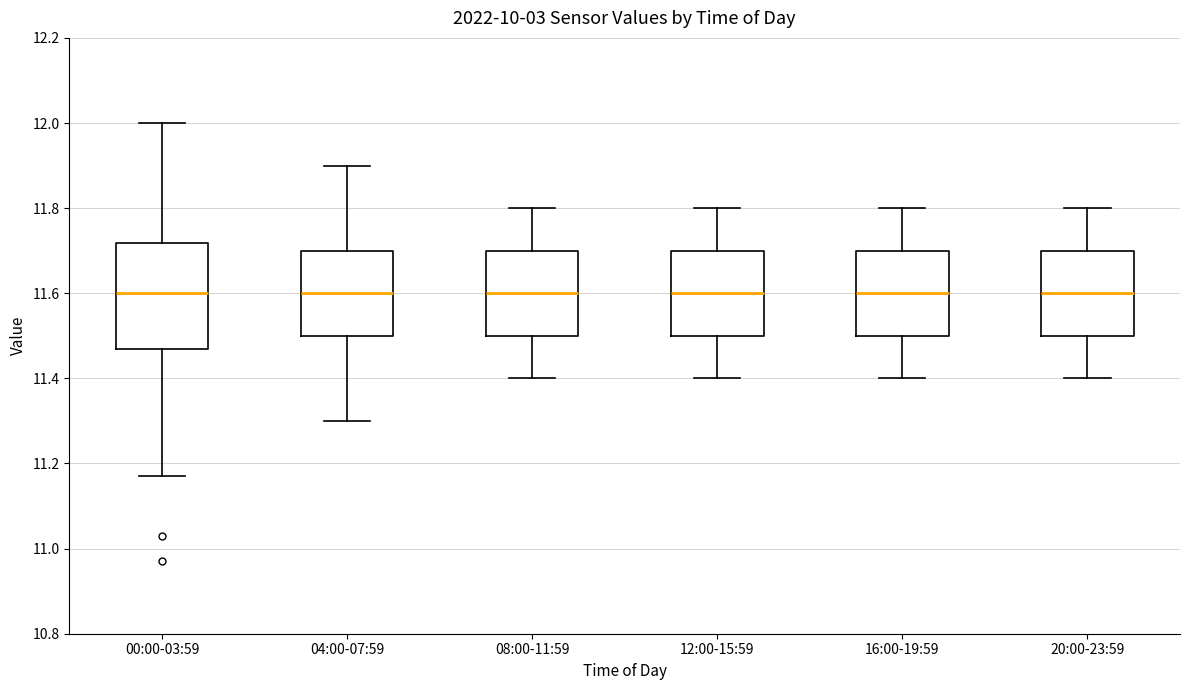

Reading left to right, read every box against the y-axis: the position of its median line, the range the box covers, and the ends of its whiskers. The values are not printed on the chart, so give them approximately, as read against the axis.

00:00-03:59: median 11.60, box 11.48 to 11.72, whiskers 11.18 to 12.00
04:00-07:59: median 11.60, box 11.50 to 11.70, whiskers 11.30 to 11.90
08:00-11:59: median 11.60, box 11.50 to 11.70, whiskers 11.40 to 11.80
12:00-15:59: median 11.60, box 11.50 to 11.70, whiskers 11.40 to 11.80
16:00-19:59: median 11.60, box 11.50 to 11.70, whiskers 11.40 to 11.80
20:00-23:59: median 11.60, box 11.50 to 11.70, whiskers 11.40 to 11.80